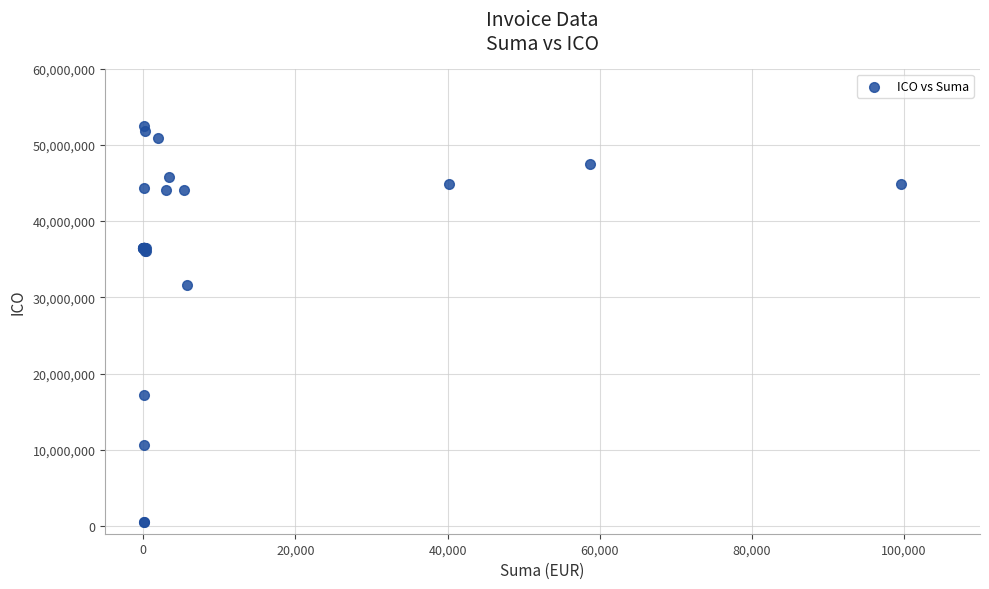

What Y value in the scatter plot is closest to 26544439?

31571441